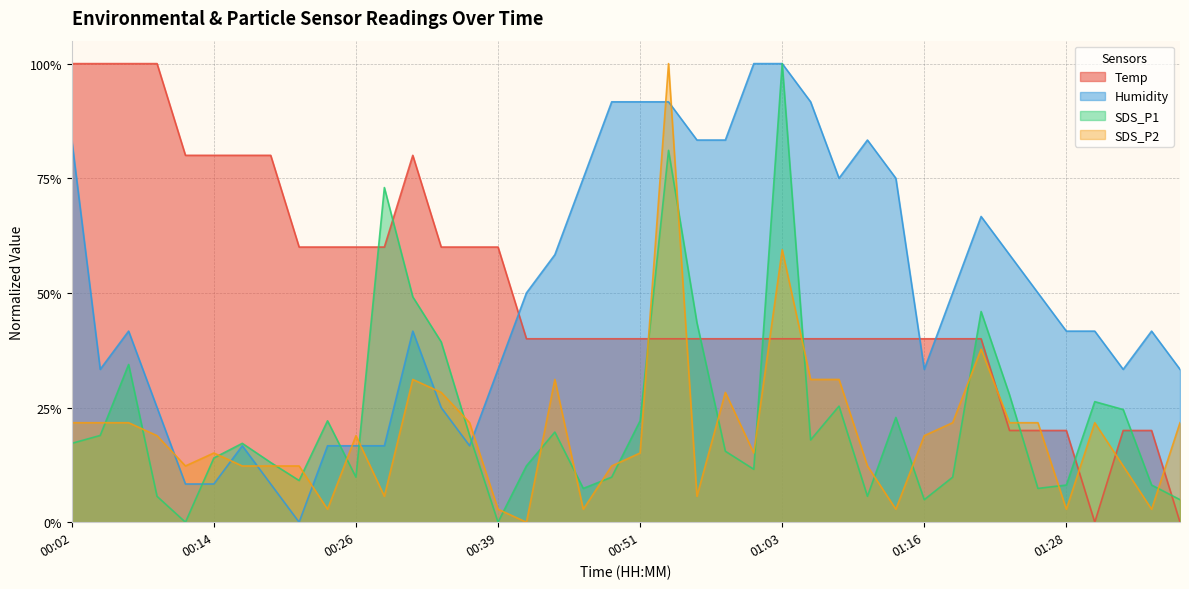

What is the label of the 18th point from the right?

00:56